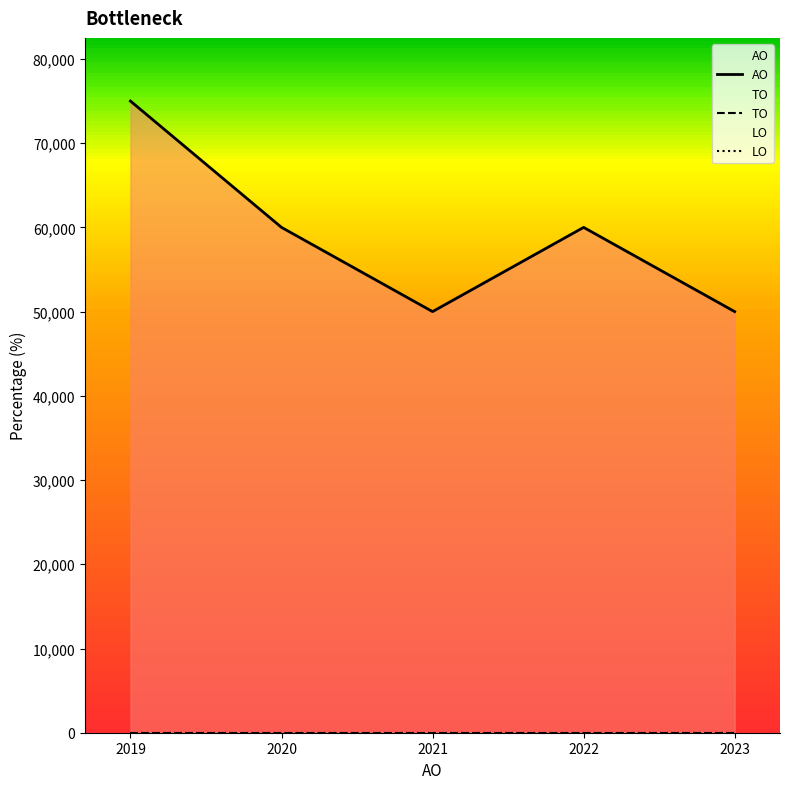

True or false: LO and AO cross at least once.

False